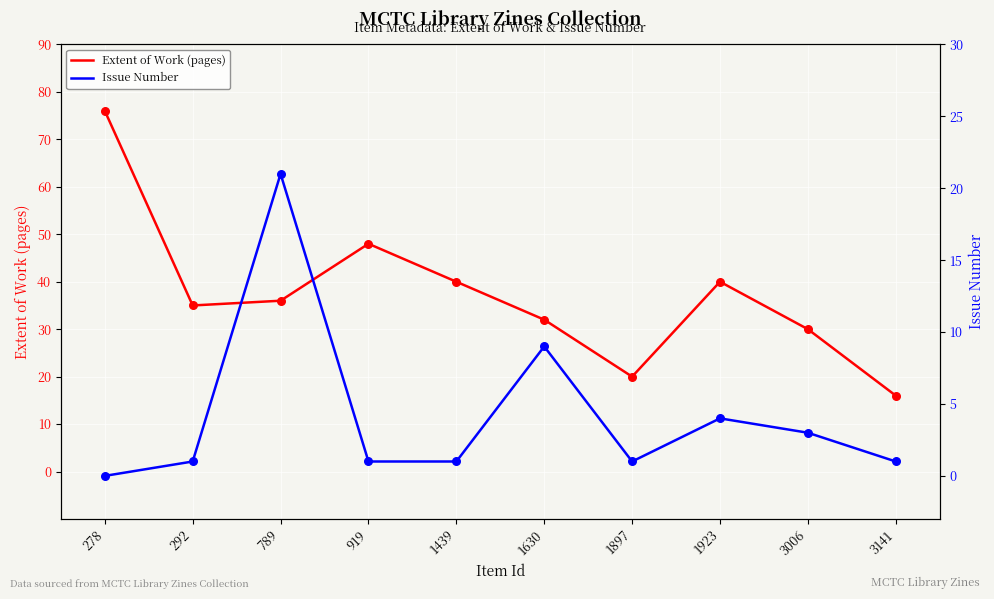

What are all the series names shown in the legend?

Extent of Work (pages), Issue Number